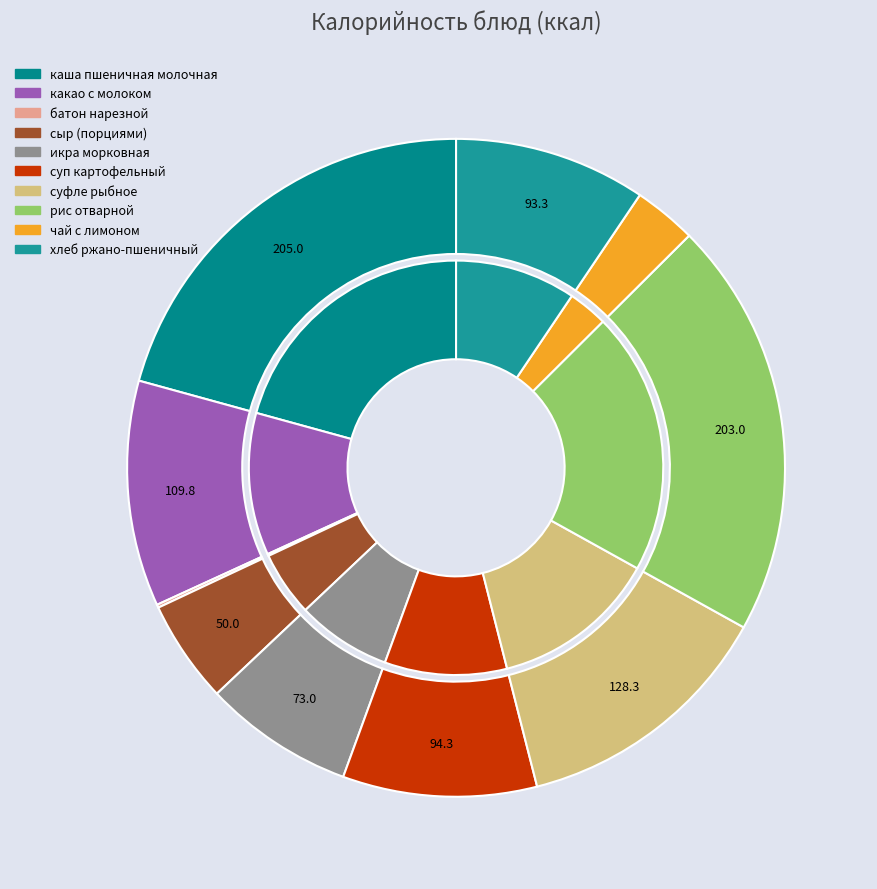

Combined, do суп картофельный and рис отварной account for over 50%?

No